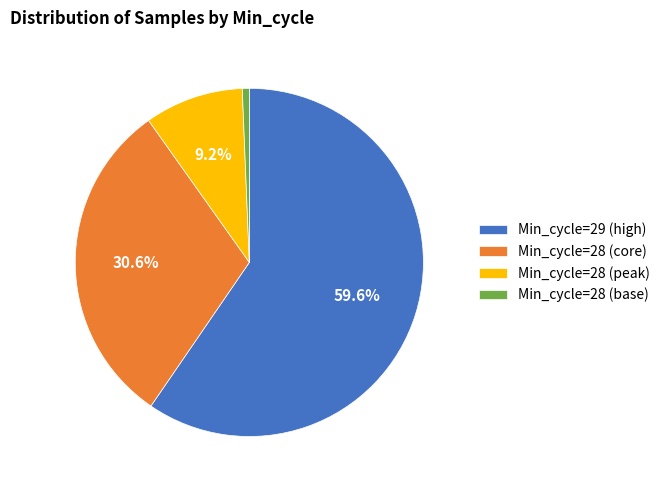

Is there a majority slice in this chart?

Yes